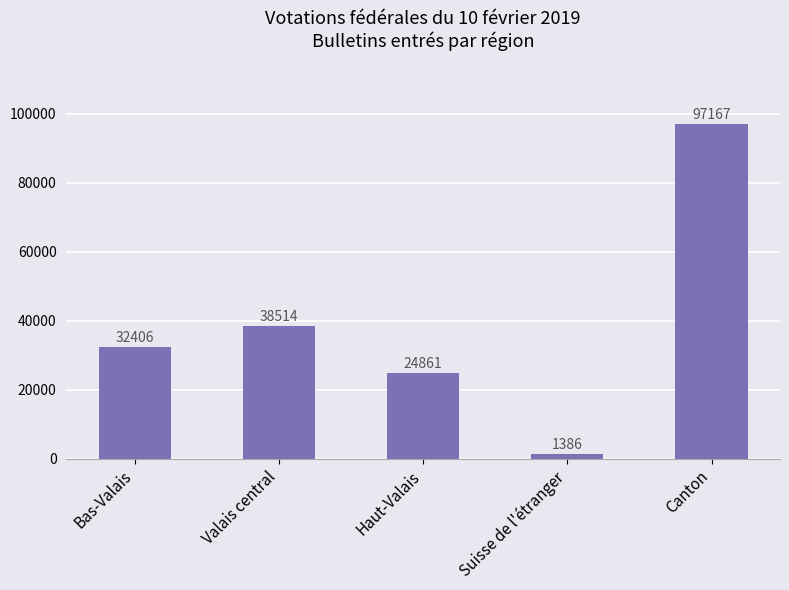

The chart shows a value of 97167 at Canton. True or false?

True